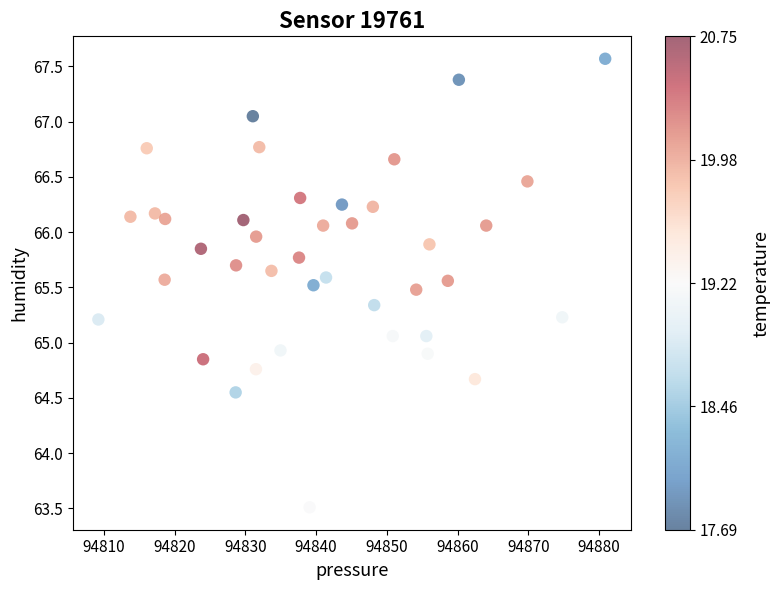

What is the range of X values (max minus min)?

71.7